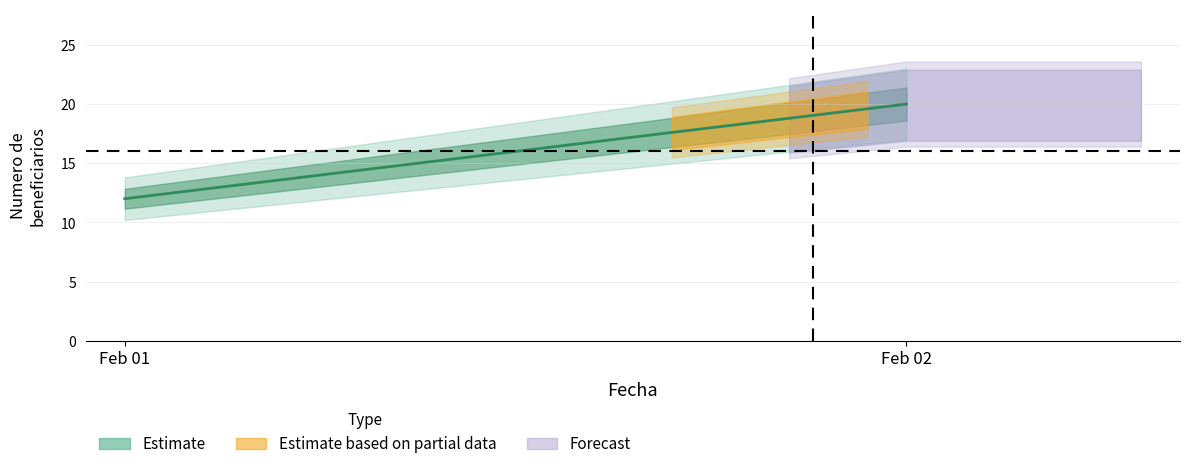

What is the average value?

16